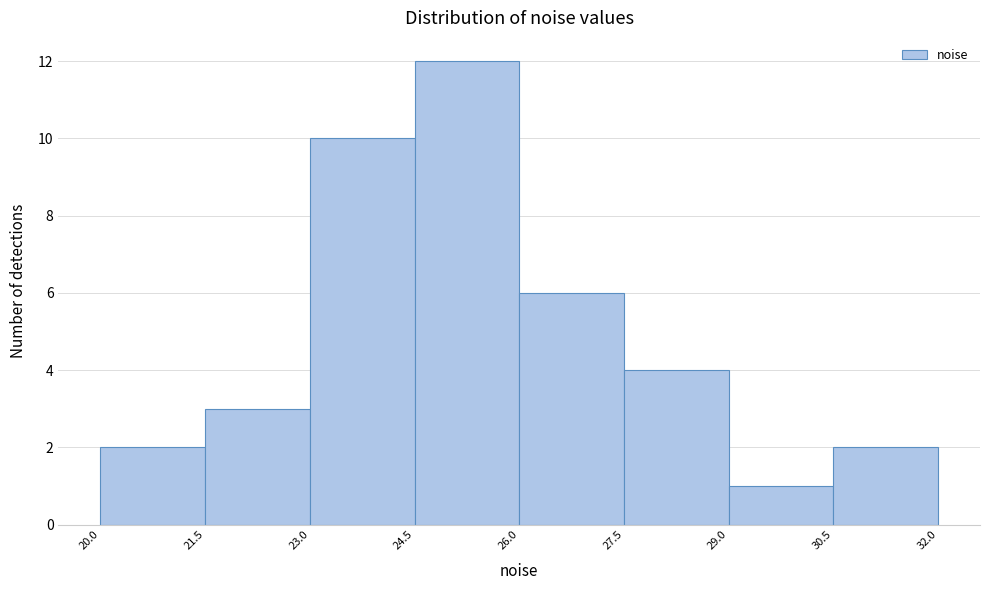

Reading left to right, transcribe this chart: for each bar, give the range it covers on the x-axis and its height. The values are not printed on the chart, so give them approximately, as read against the axis.

20.0 to 21.5: 2
21.5 to 23.0: 3
23.0 to 24.5: 10
24.5 to 26.0: 12
26.0 to 27.5: 6
27.5 to 29.0: 4
29.0 to 30.5: 1
30.5 to 32.0: 2